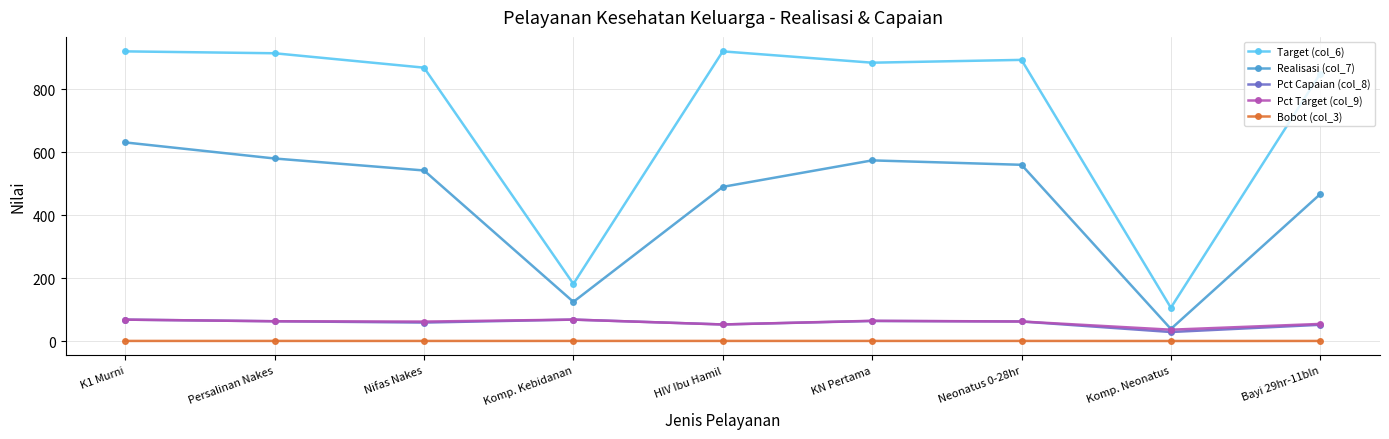

Which category has the lowest value in the Pct Capaian (col_8) series?

Komp. Neonatus